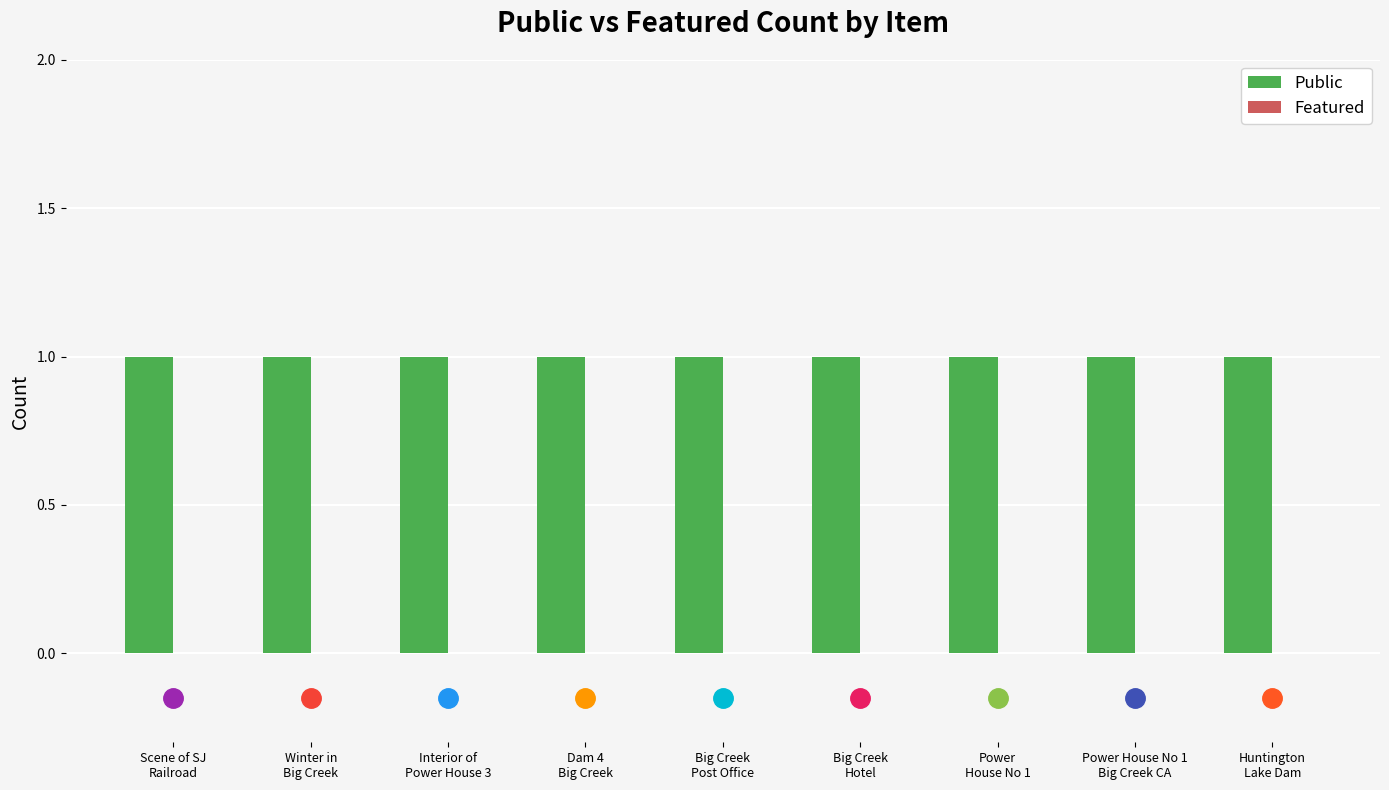

Reading right to left, list all the values displayed in this chart.

Public: Huntington
Lake Dam=1	Power House No 1
Big Creek CA=1	Power
House No 1=1	Big Creek
Hotel=1	Big Creek
Post Office=1	Dam 4
Big Creek=1	Interior of
Power House 3=1	Winter in
Big Creek=1	Scene of SJ
Railroad=1
Featured: Huntington
Lake Dam=0	Power House No 1
Big Creek CA=0	Power
House No 1=0	Big Creek
Hotel=0	Big Creek
Post Office=0	Dam 4
Big Creek=0	Interior of
Power House 3=0	Winter in
Big Creek=0	Scene of SJ
Railroad=0